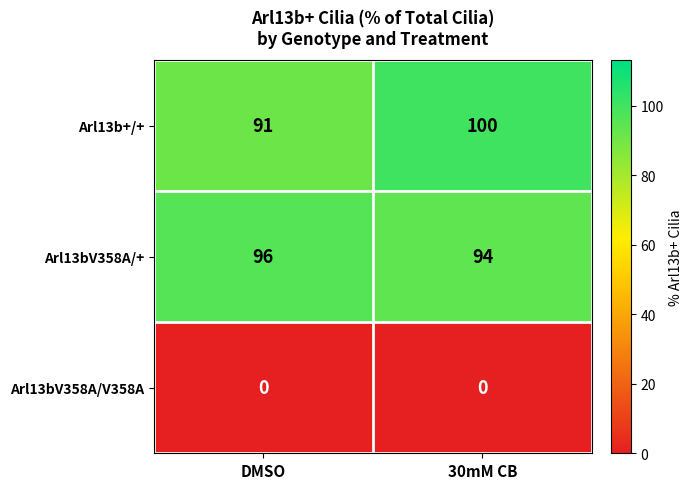

What is the difference between the highest and lowest values at 30mM CB?

100